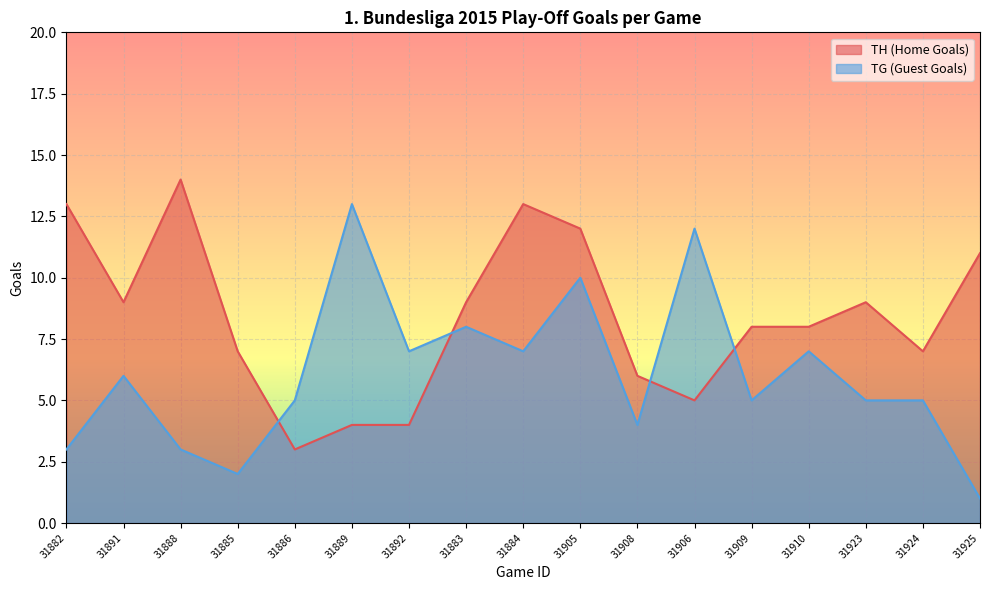

Is it true that TG (Guest Goals) equals 8 at 31883?

True